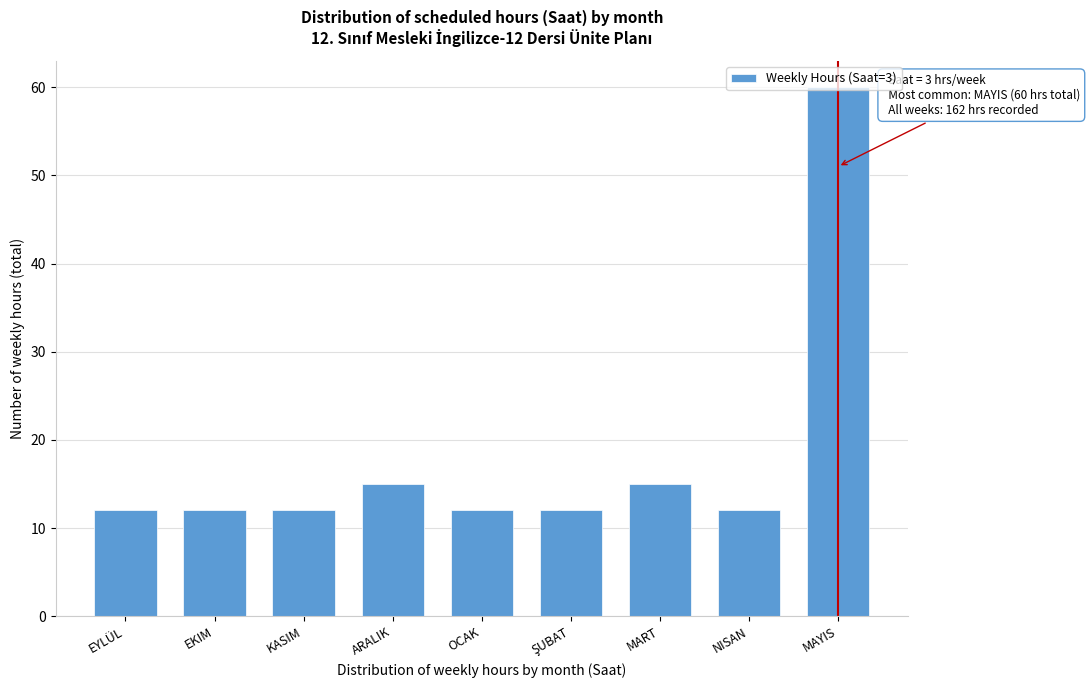

What is the change in value from MART to MAYIS?

+45